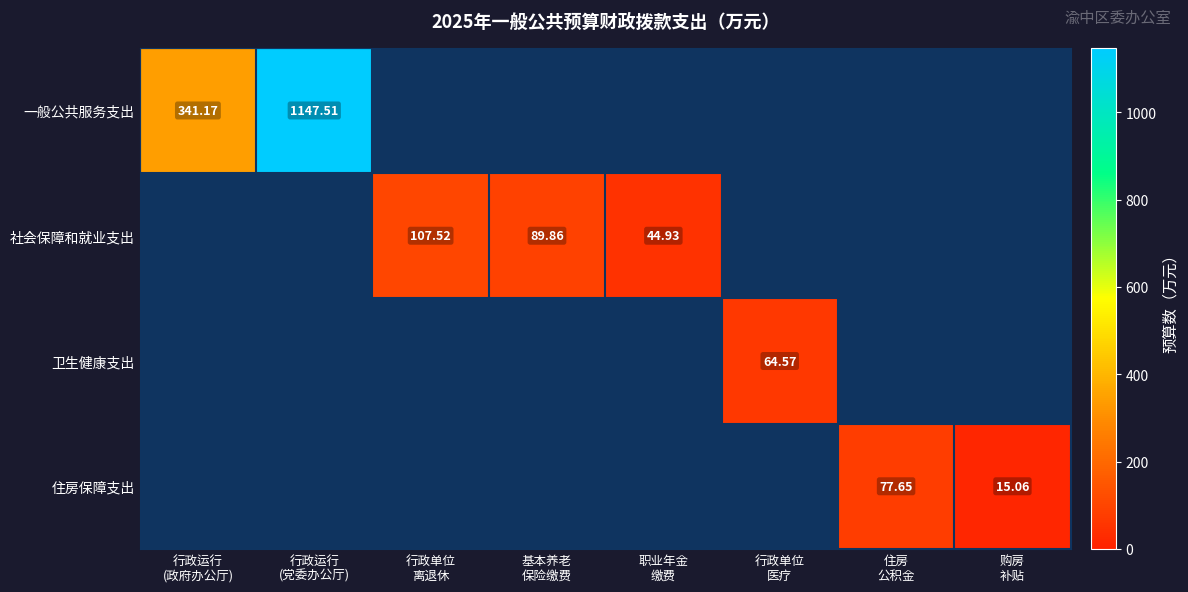

List the labels in order of 卫生健康支出 value, smallest first.

行政运行 (政府办公厅), 行政运行 (党委办公厅), 行政单位 离退休, 基本养老 保险缴费, 职业年金 缴费, 行政单位 医疗, 住房 公积金, 购房 补贴